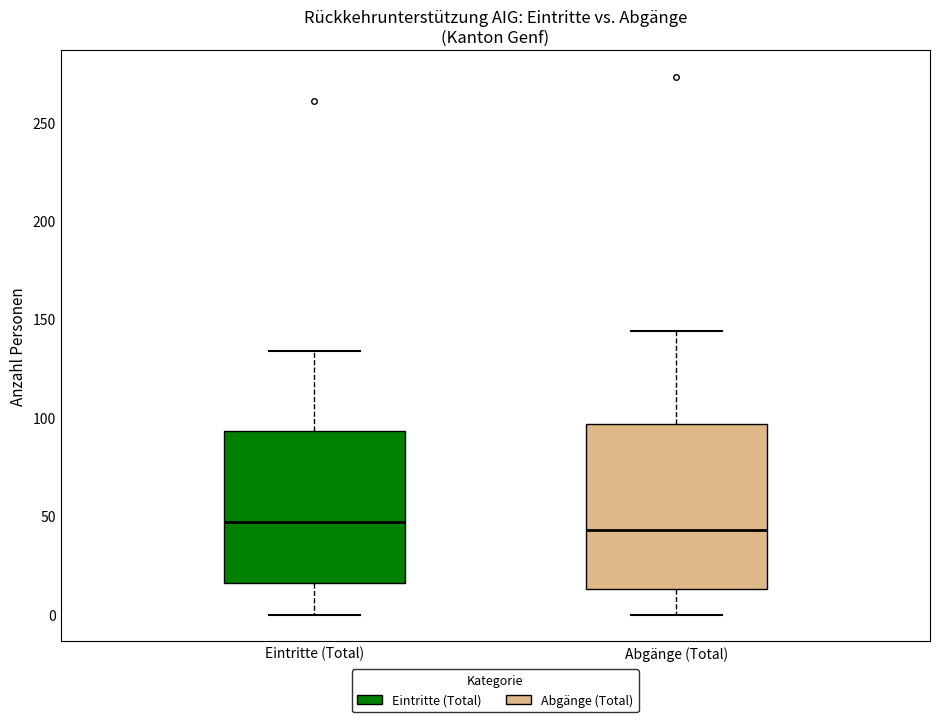

Reading left to right, transcribe this box plot: for each box, give where its median line is, the range the box spans, and where its two whiskers end, as read against the y-axis. The values are not printed on the chart, so give them approximately, as read against the axis.

Eintritte (Total): median 45, box 15 to 95, whiskers 0 to 135
Abgänge (Total): median 45, box 15 to 95, whiskers 0 to 145